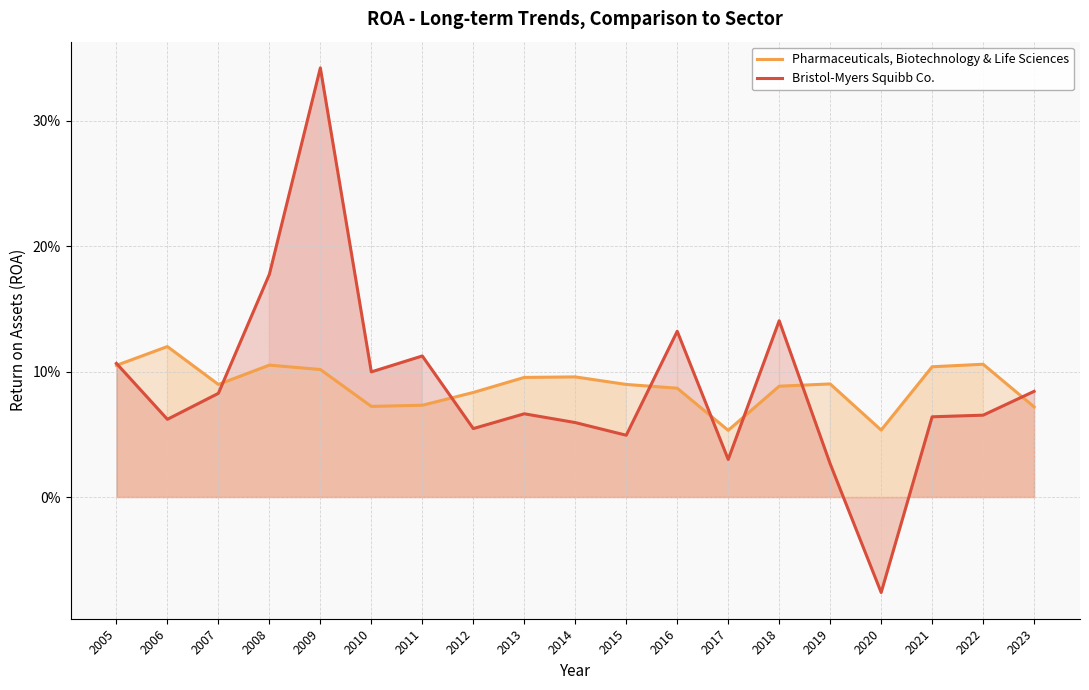

What is the difference between the highest and lowest values at 2006?

0.1